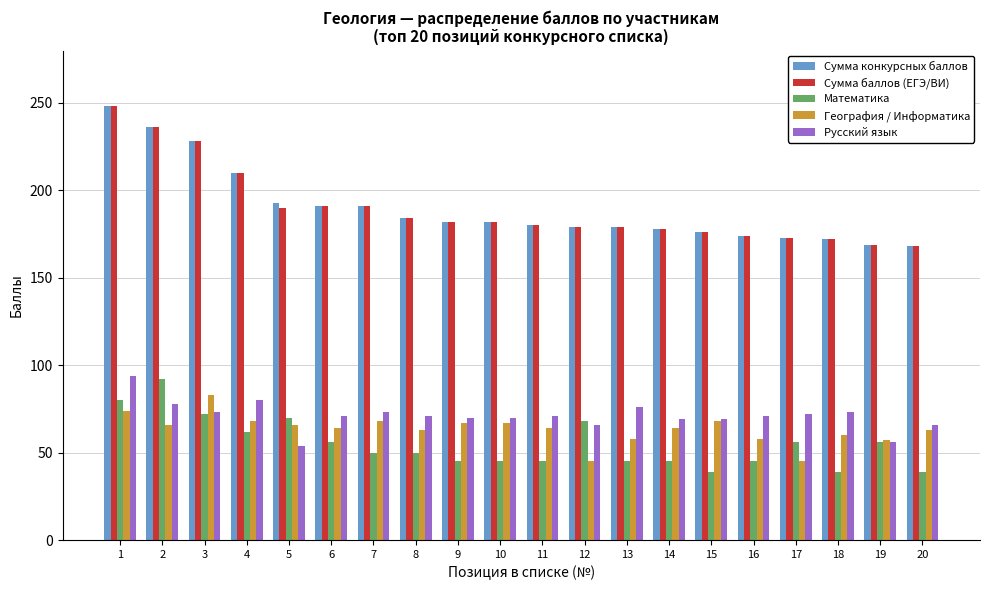

The value of Математика at 14 is 18. True or false?

False